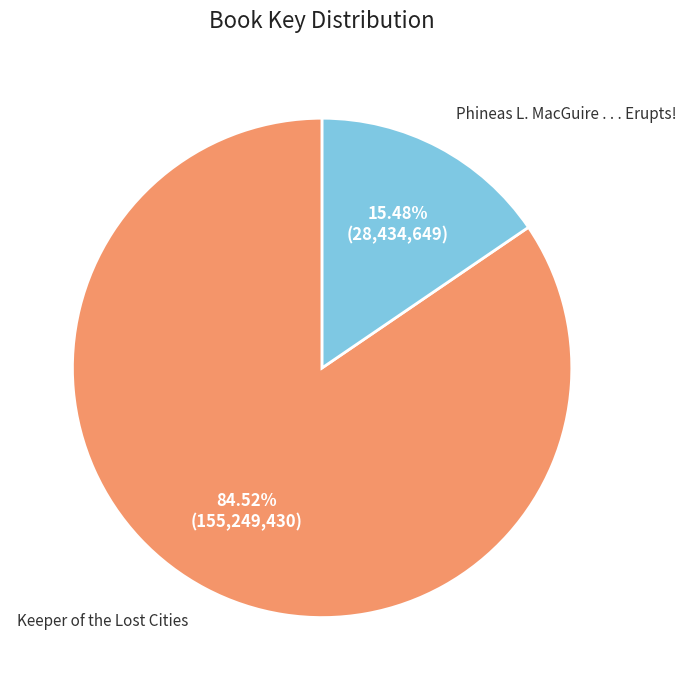

How many segments does this pie chart have?

2